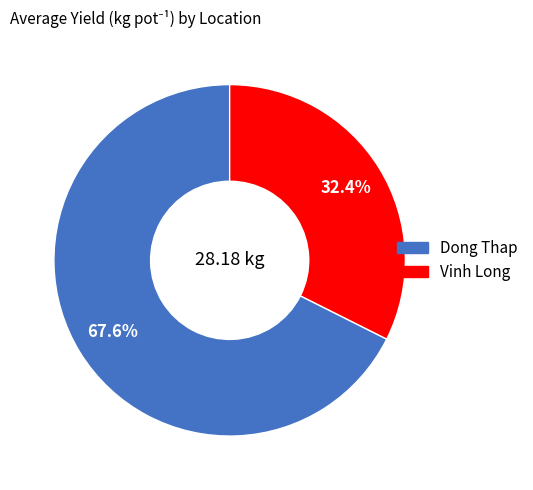

To the nearest percent, what is the difference between the largest and smallest slice percentages?

35%